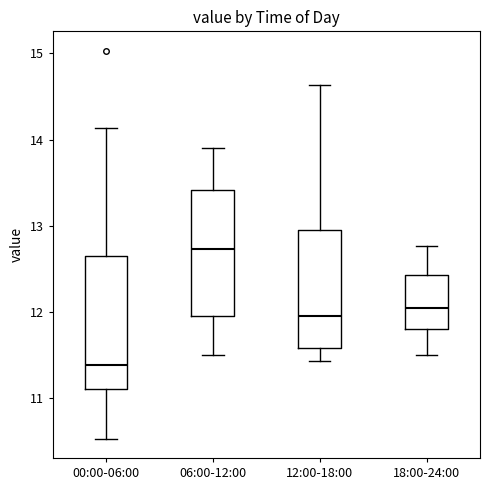

Which box has the lowest median line?

00:00-06:00